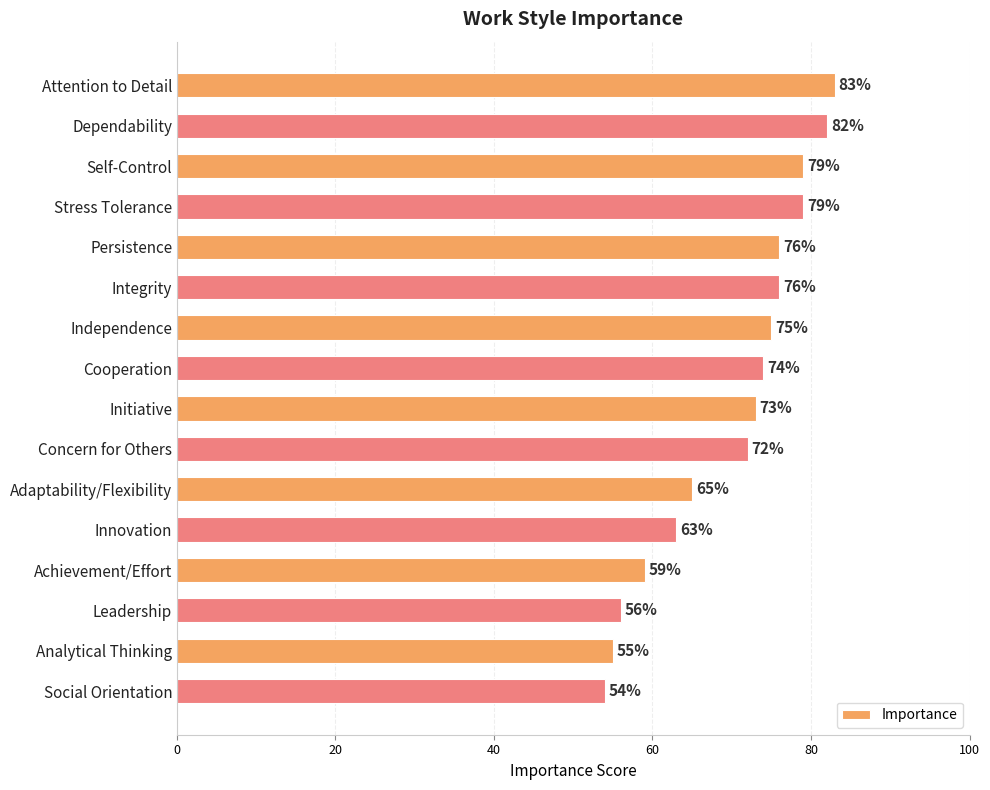

What is the label of the 15th bar from the top?

Analytical Thinking